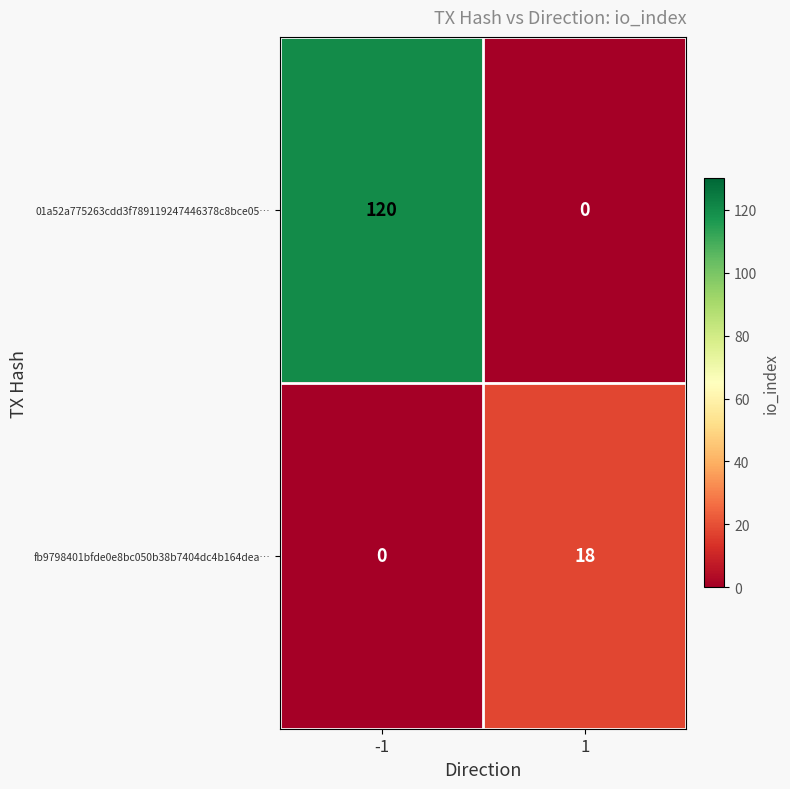

How many categories are shown in the chart?

2